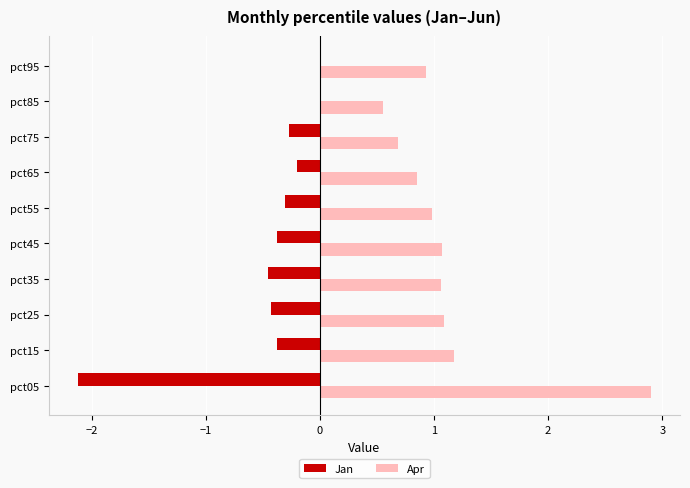

What is the sum of all Apr values?

11.3